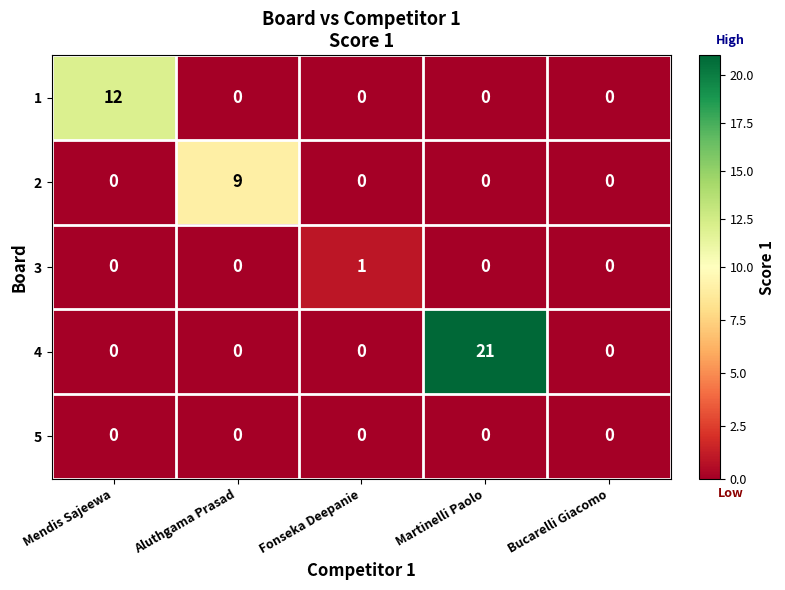

Which series has the largest total across all categories?

4